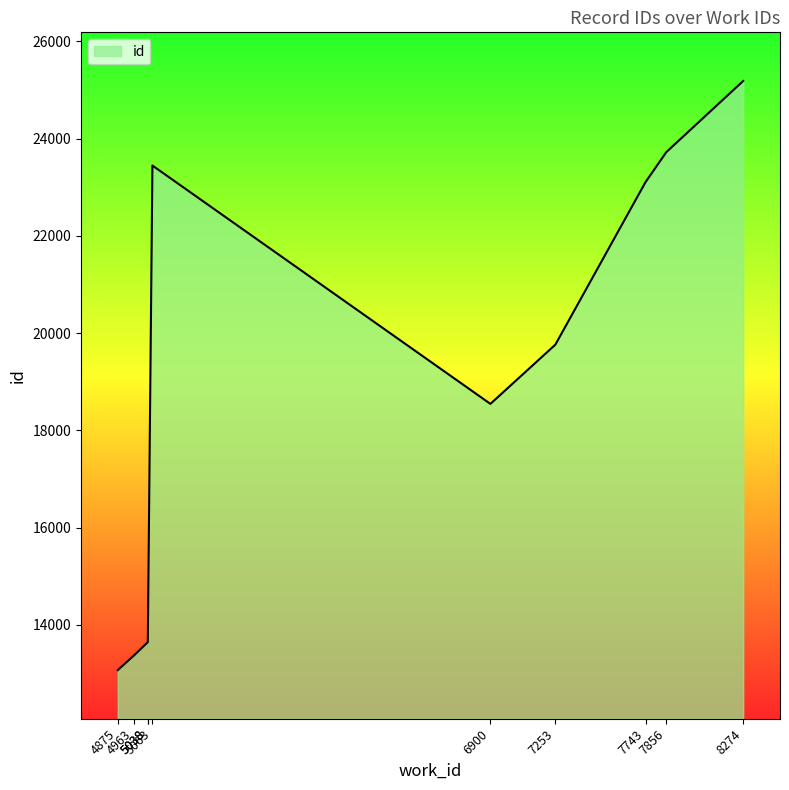

How many data points are less than 19761?

5